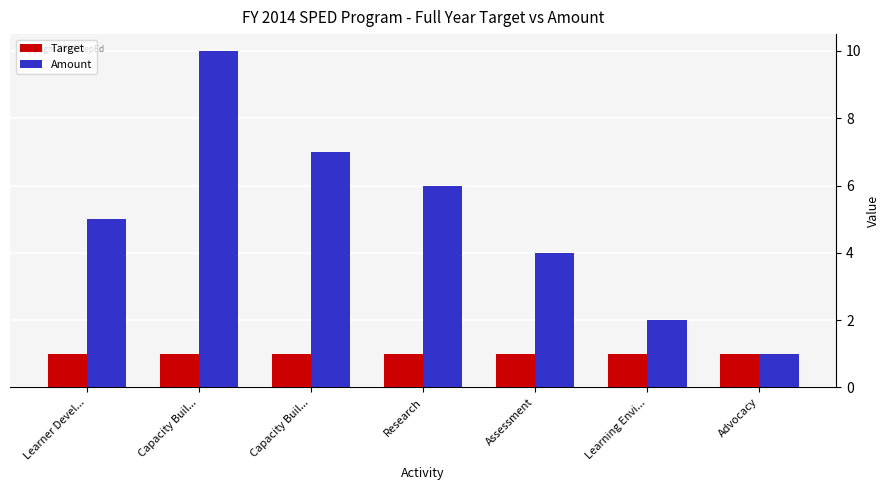

Rank the series at Learning Envi... from highest to lowest value.

Amount, Target